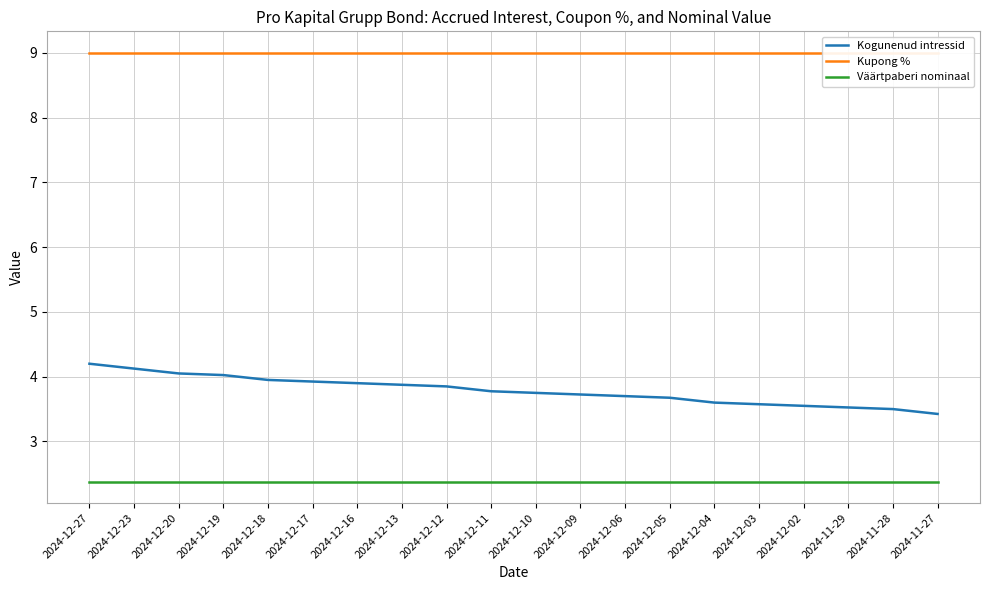

The value of Kogunenud intressid at 2024-12-09 is 3.7. True or false?

True